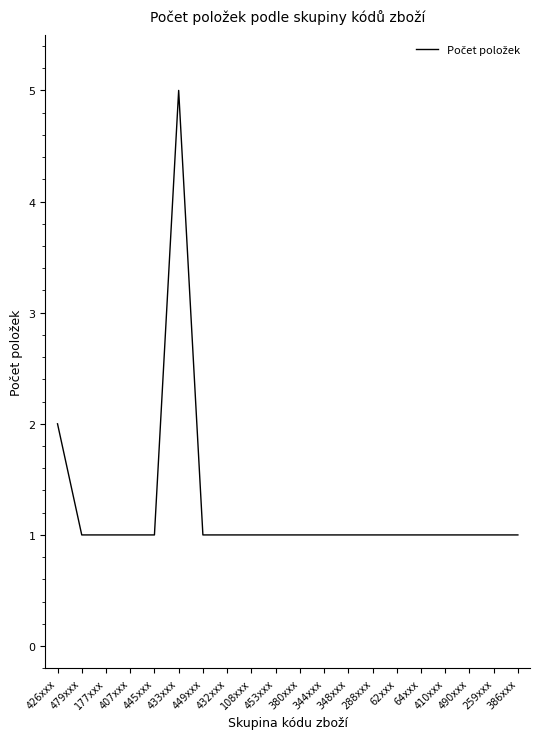

What position from the right is 453xxx?

11